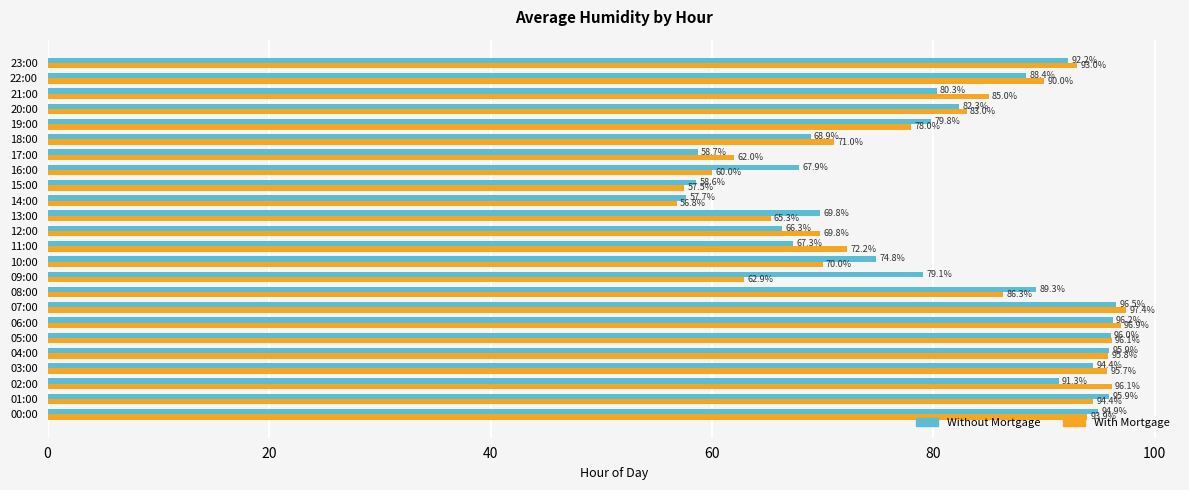

What is the maximum value for Without Mortgage?

96.5